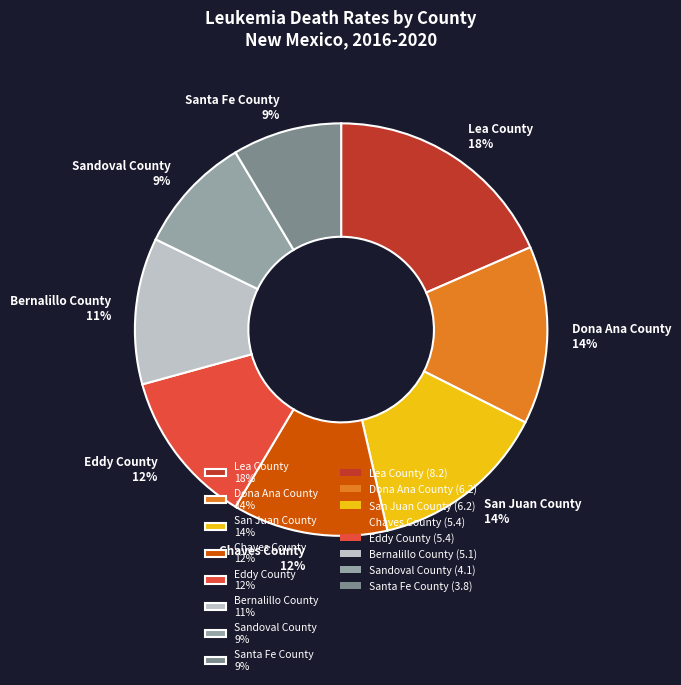

To the nearest percent, what is the combined percentage of Eddy County 12% and Santa Fe County 9%?

21%